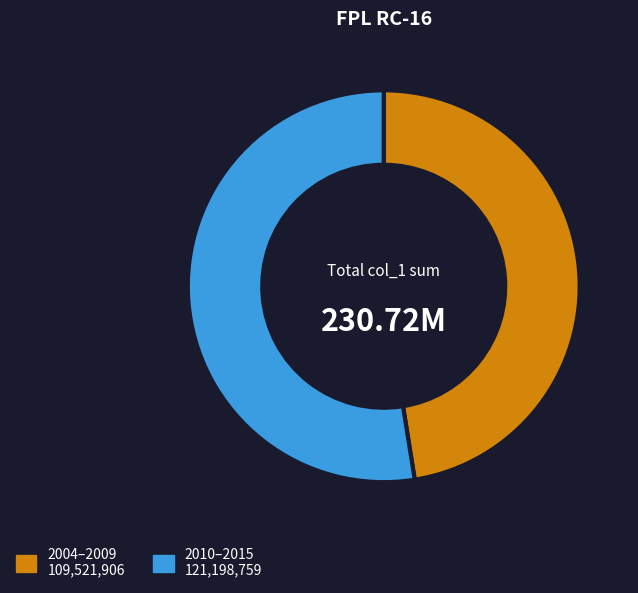

Is there a majority slice in this chart?

Yes